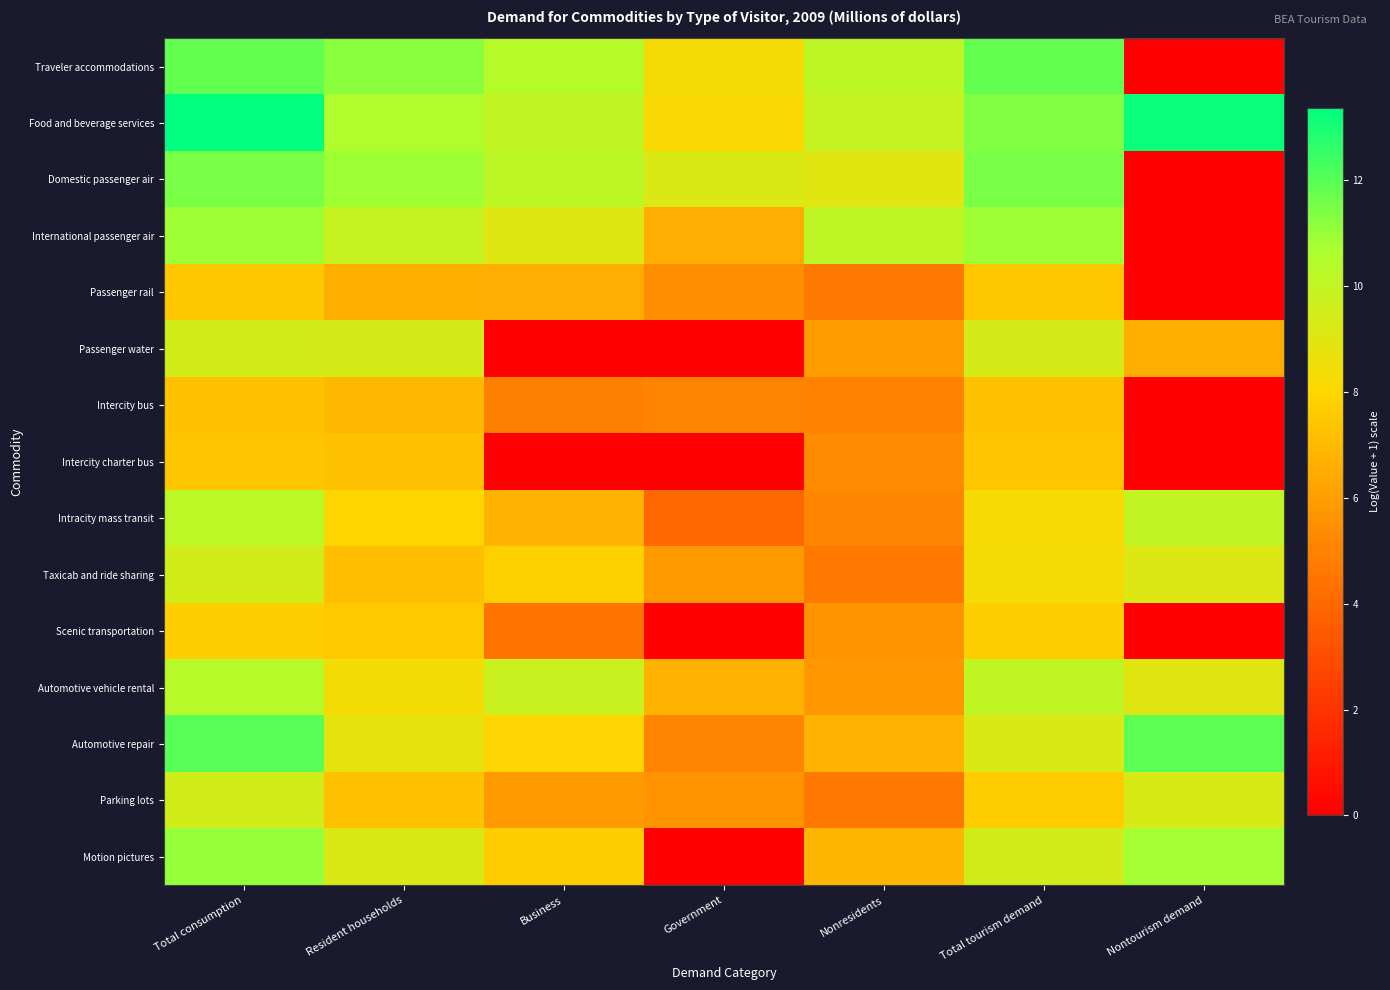

Reading left to right, what are all the values shown in this chart?

Traveler accommodations: Total consumption=11.8	Resident households=11.2	Business=10.4	Government=8.3	Nonresidents=10.1	Total tourism demand=11.8	Nontourism demand=0.0
Food and beverage services: Total consumption=13.4	Resident households=10.5	Business=10.0	Government=8.2	Nonresidents=9.9	Total tourism demand=11.3	Nontourism demand=13.2
Domestic passenger air: Total consumption=11.5	Resident households=10.9	Business=10.1	Government=9.2	Nonresidents=9.0	Total tourism demand=11.5	Nontourism demand=0.0
International passenger air: Total consumption=10.9	Resident households=9.9	Business=9.0	Government=6.5	Nonresidents=10.1	Total tourism demand=10.9	Nontourism demand=0.0
Passenger rail: Total consumption=7.5	Resident households=6.6	Business=6.5	Government=5.5	Nonresidents=4.7	Total tourism demand=7.5	Nontourism demand=0.0
Passenger water: Total consumption=9.5	Resident households=9.4	Business=0.0	Government=0.0	Nonresidents=5.9	Total tourism demand=9.4	Nontourism demand=6.6
Intercity bus: Total consumption=7.3	Resident households=6.9	Business=4.9	Government=5.1	Nonresidents=5.0	Total tourism demand=7.3	Nontourism demand=0.0
Intercity charter bus: Total consumption=7.4	Resident households=7.3	Business=0.0	Government=0.0	Nonresidents=5.4	Total tourism demand=7.4	Nontourism demand=0.0
Intracity mass transit: Total consumption=10.2	Resident households=8.0	Business=6.7	Government=4.0	Nonresidents=5.2	Total tourism demand=8.3	Nontourism demand=10.0
Taxicab and ride sharing: Total consumption=9.5	Resident households=7.2	Business=7.8	Government=5.8	Nonresidents=4.6	Total tourism demand=8.3	Nontourism demand=9.2
Scenic transportation: Total consumption=7.7	Resident households=7.5	Business=4.4	Government=0.0	Nonresidents=5.6	Total tourism demand=7.7	Nontourism demand=0.0
Automotive vehicle rental: Total consumption=10.4	Resident households=8.4	Business=9.8	Government=6.7	Nonresidents=5.8	Total tourism demand=10.1	Nontourism demand=9.0
Automotive repair: Total consumption=12.0	Resident households=8.8	Business=7.9	Government=5.0	Nonresidents=6.8	Total tourism demand=9.3	Nontourism demand=11.9
Parking lots: Total consumption=9.5	Resident households=7.3	Business=5.8	Government=5.6	Nonresidents=4.6	Total tourism demand=7.7	Nontourism demand=9.3
Motion pictures: Total consumption=11.1	Resident households=9.2	Business=7.7	Government=0.0	Nonresidents=6.9	Total tourism demand=9.5	Nontourism demand=10.8